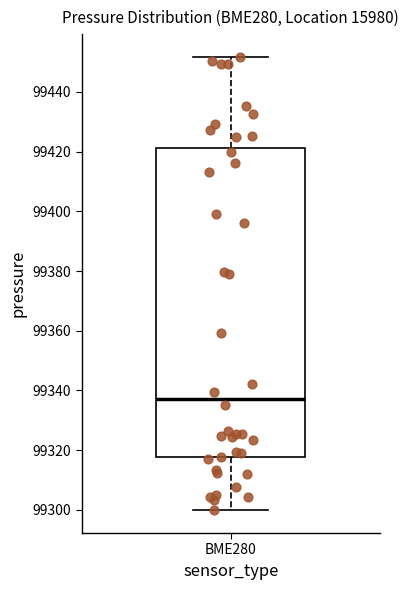

Where does the lower whisker of the box for BME280 end on the y-axis? The values are not printed on the chart, so give them approximately, as read against the axis.

99300